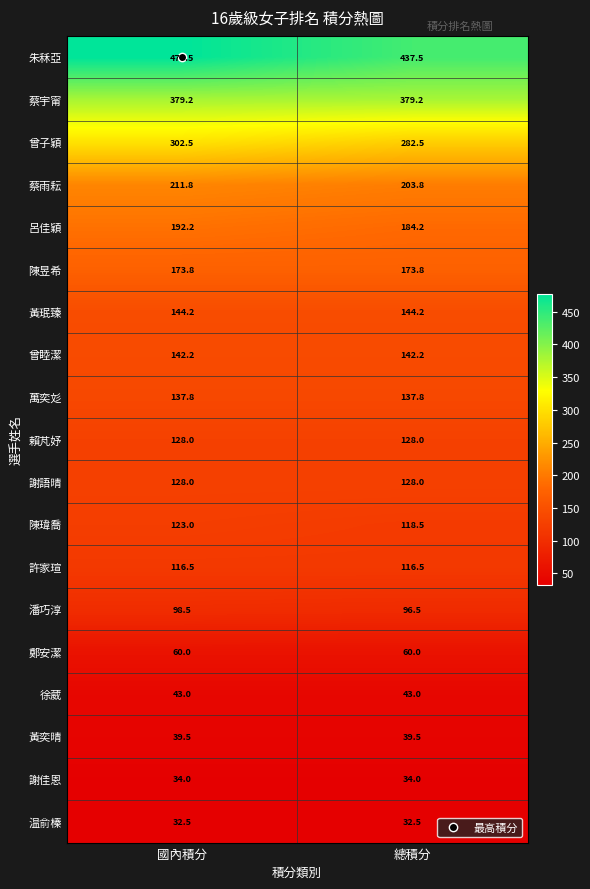

Count the number of categories in the chart.

2